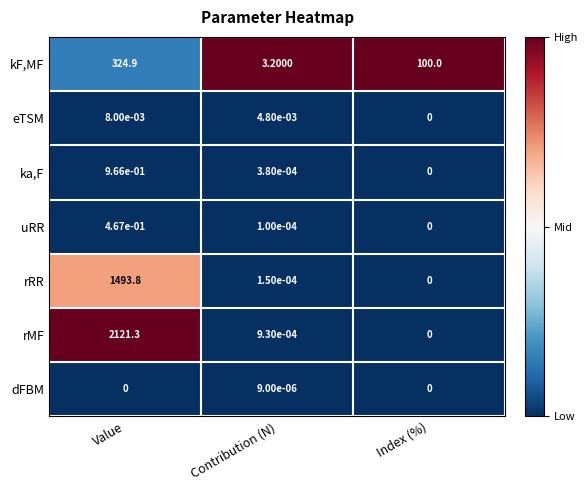

Which series has the widest spread of values?

rMF